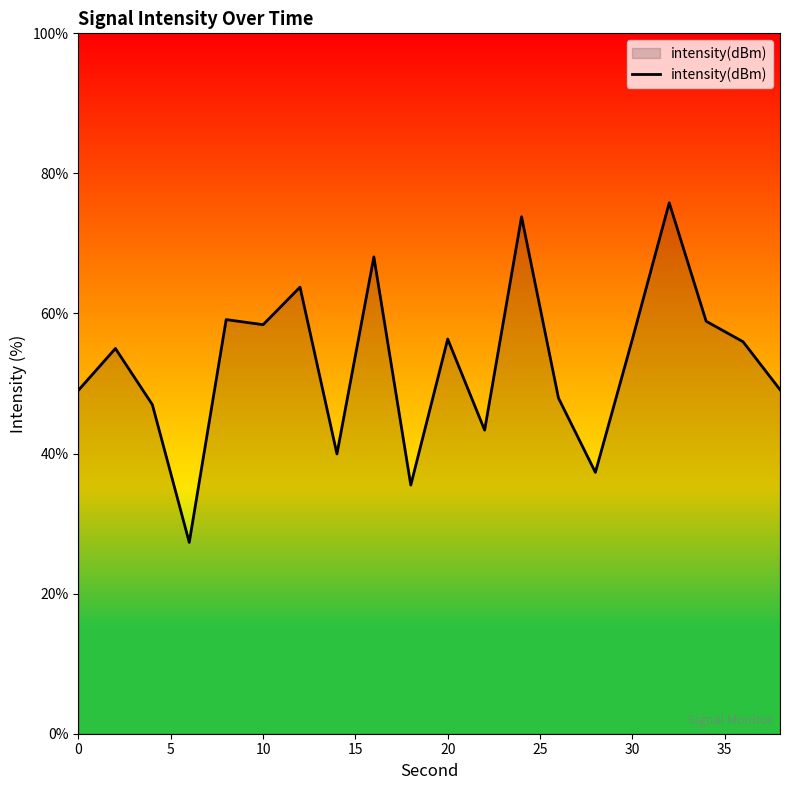

What is the difference between the maximum and minimum values?

48.5